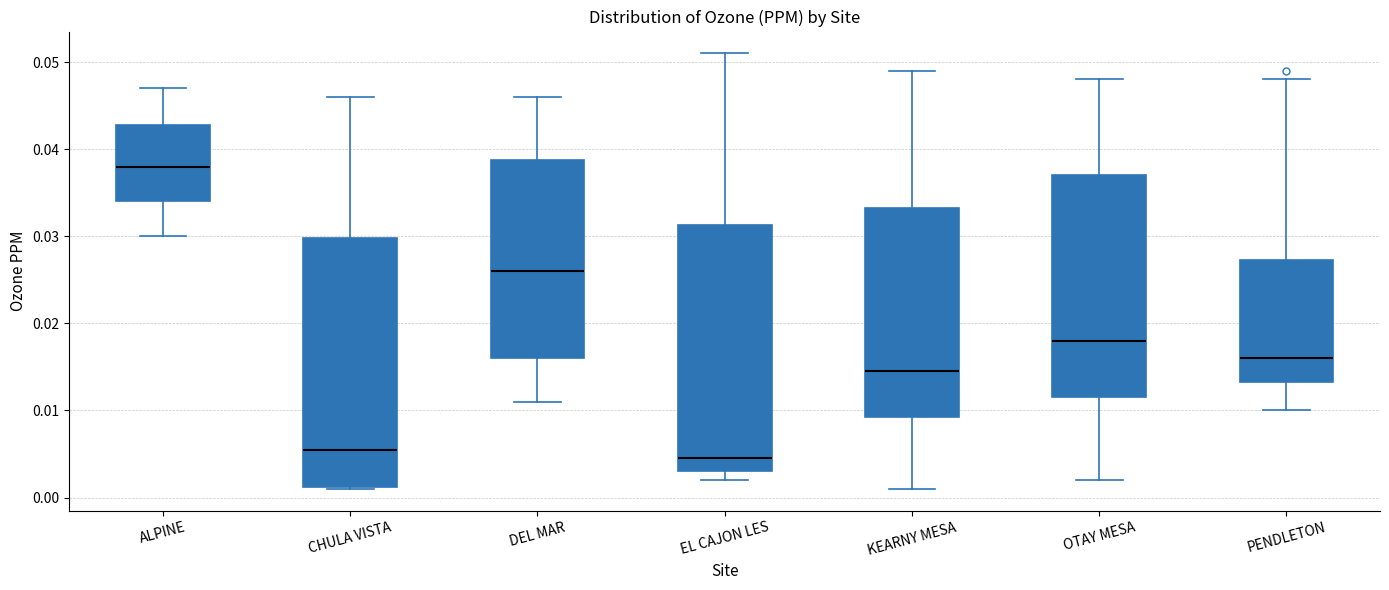

Reading left to right, transcribe this box plot: for each box, give where its median line is, the range the box spans, and where its two whiskers end, as read against the y-axis. The values are not printed on the chart, so give them approximately, as read against the axis.

ALPINE: median 0.038, box 0.034 to 0.043, whiskers 0.030 to 0.047
CHULA VISTA: median 0.006, box 0.001 to 0.030, whiskers 0.001 to 0.046
DEL MAR: median 0.026, box 0.016 to 0.039, whiskers 0.011 to 0.046
EL CAJON LES: median 0.005, box 0.003 to 0.031, whiskers 0.002 to 0.051
KEARNY MESA: median 0.015, box 0.009 to 0.033, whiskers 0.001 to 0.049
OTAY MESA: median 0.018, box 0.012 to 0.037, whiskers 0.002 to 0.048
PENDLETON: median 0.016, box 0.013 to 0.027, whiskers 0.010 to 0.048